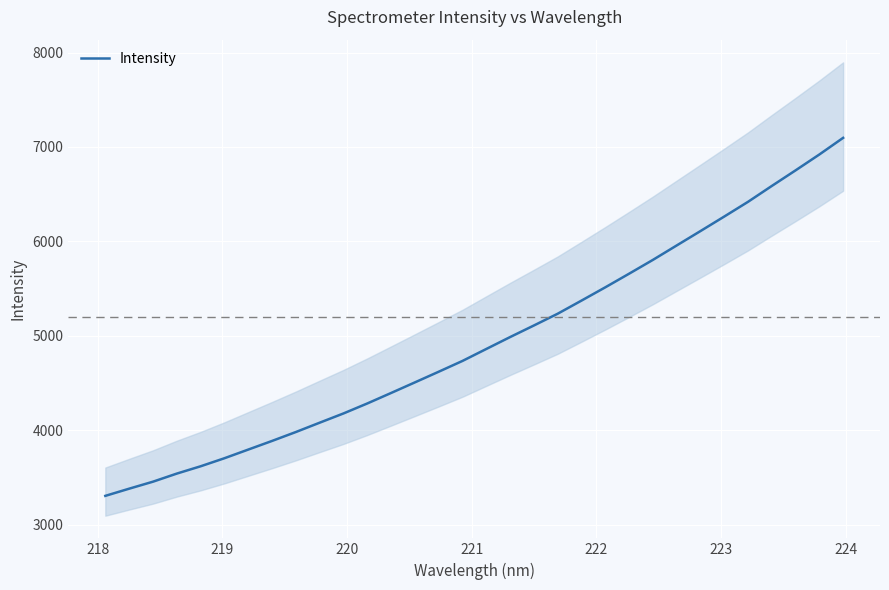

What is the label of the 6th point from the left?

222